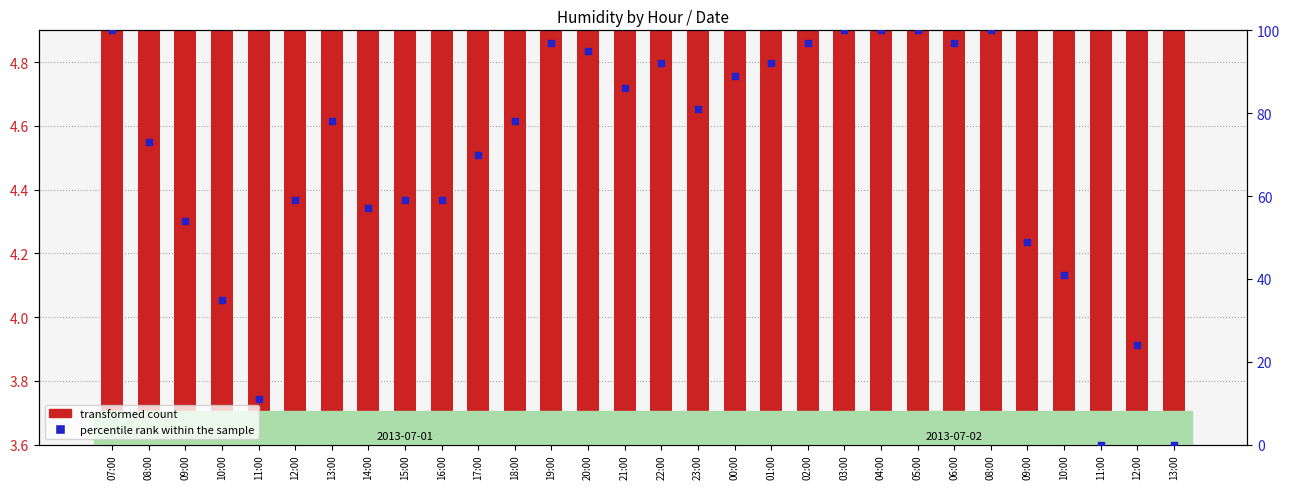

Which series contains the lowest Y value?

percentile rank within the sample